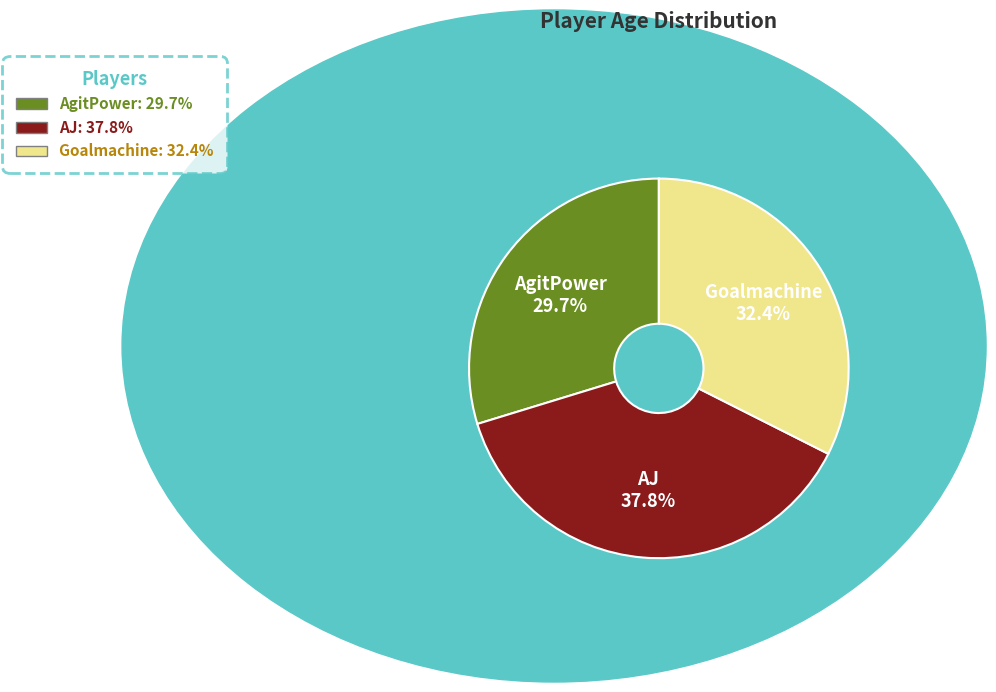

The AgitPower slice represents 20% of the pie. True or false?

False